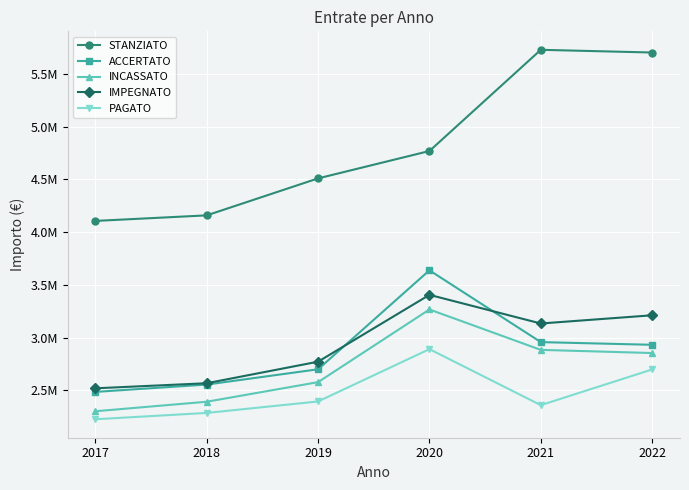

At which category is the sum across all series the highest?

2020